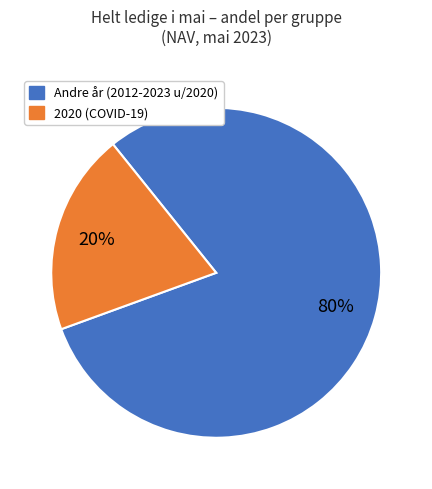

How many slices are in this pie chart?

2